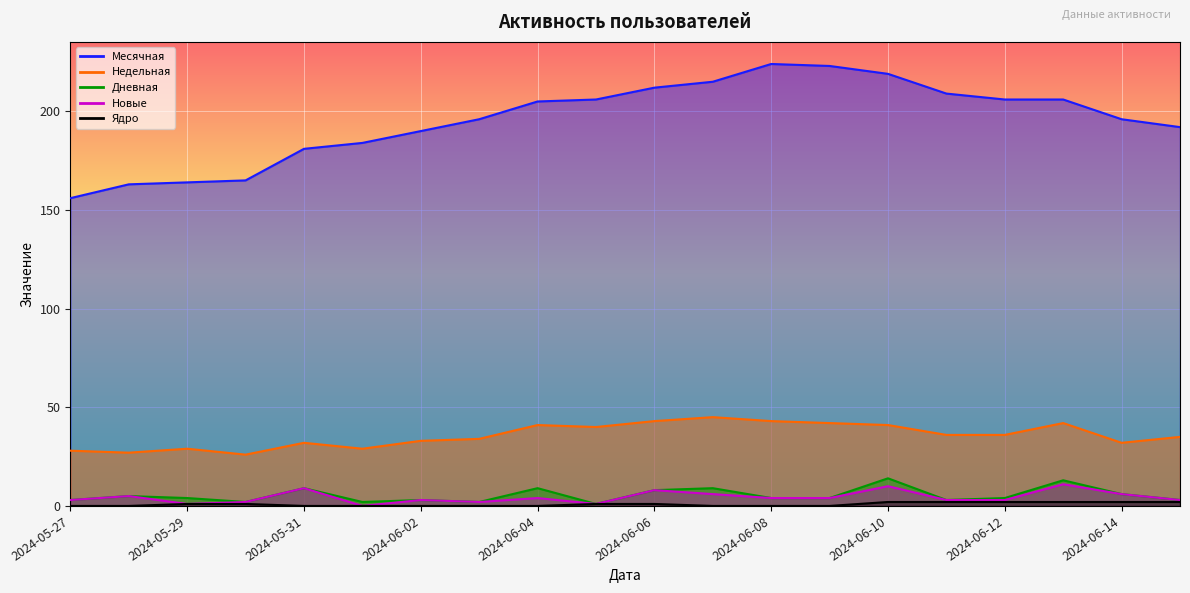

What is the difference between the maximum and second lowest values in the Недельная series?

18